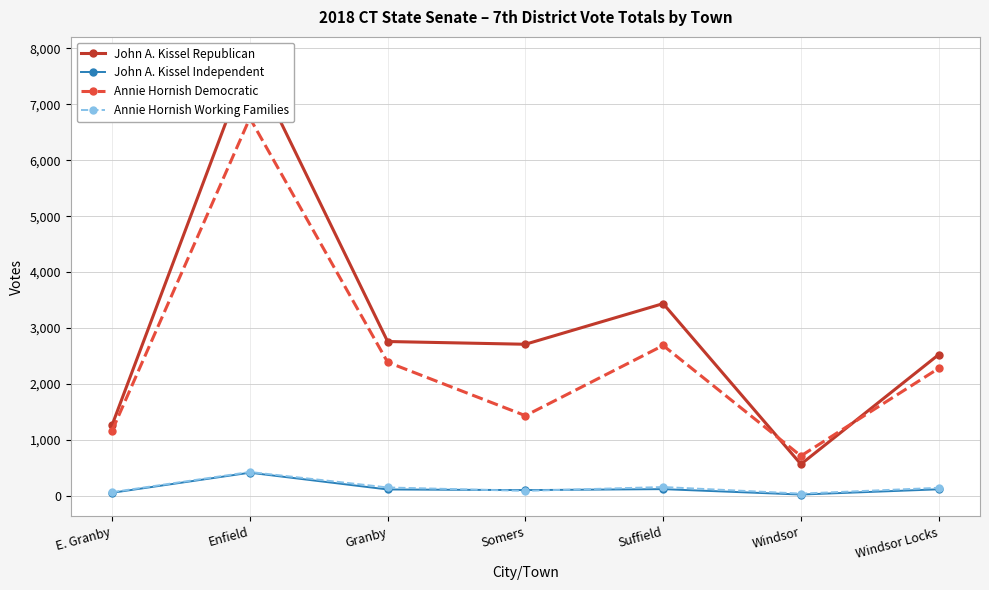

Does the chart display data point markers on the line(s)?

Yes